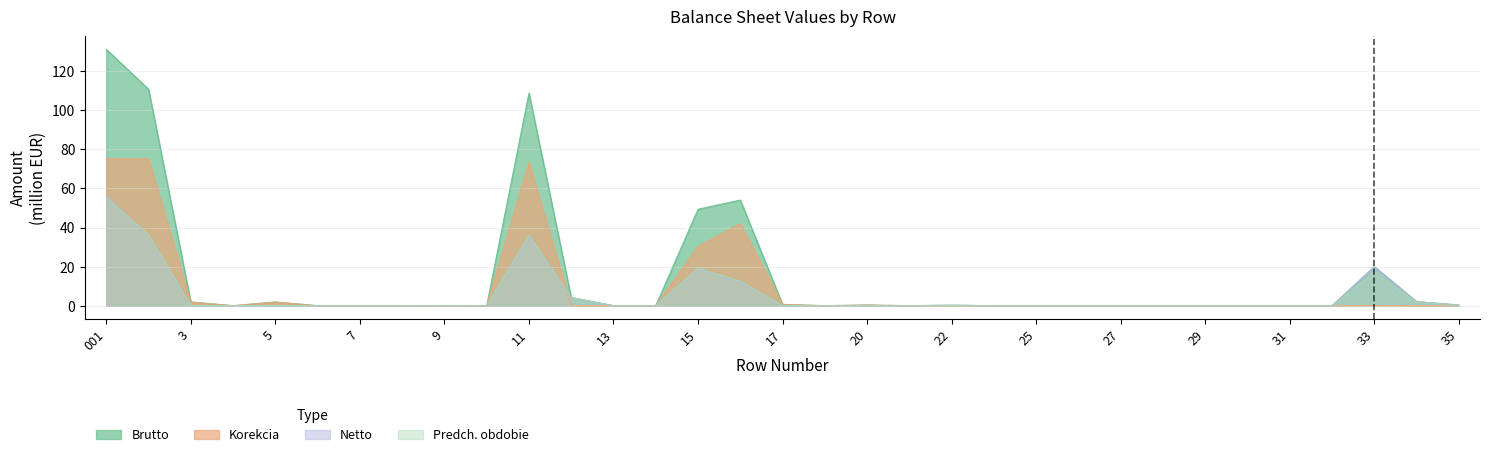

At which category is the sum across all series the highest?

001